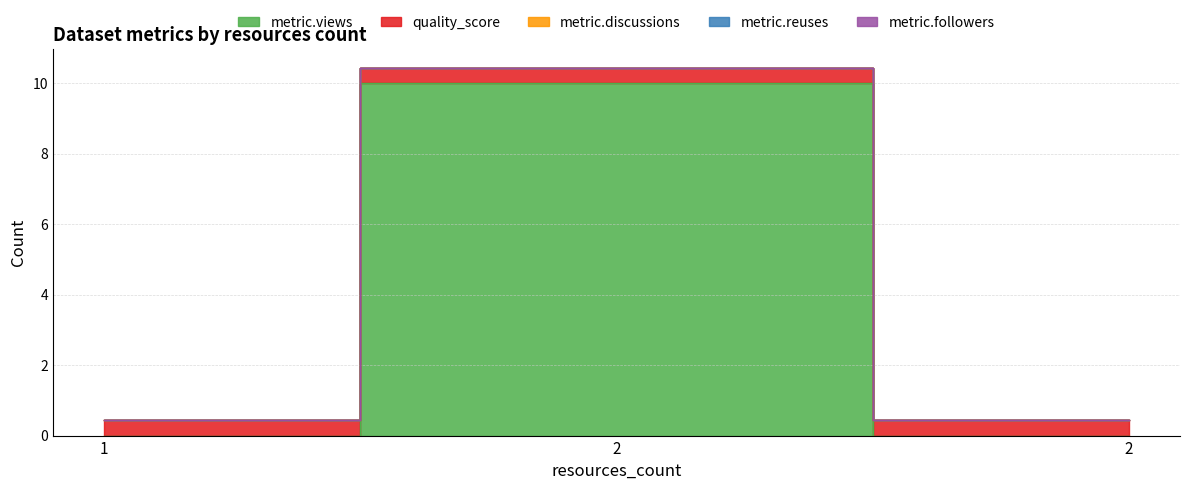

Reading left to right, transcribe all the data shown in this chart.

metric.views: 0.0	10.0	0.0
quality_score: 0.4	0.4	0.4
metric.discussions: 0.0	0.0	0.0
metric.reuses: 0.0	0.0	0.0
metric.followers: 0.0	0.0	0.0